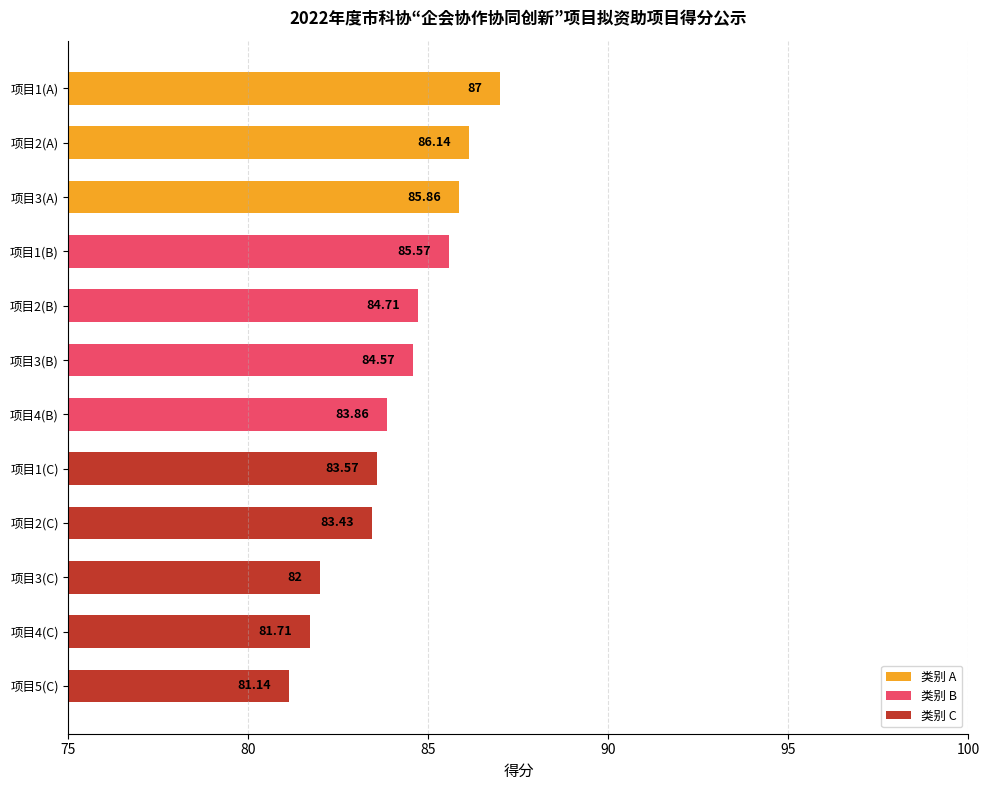

What is the average value?

84.1